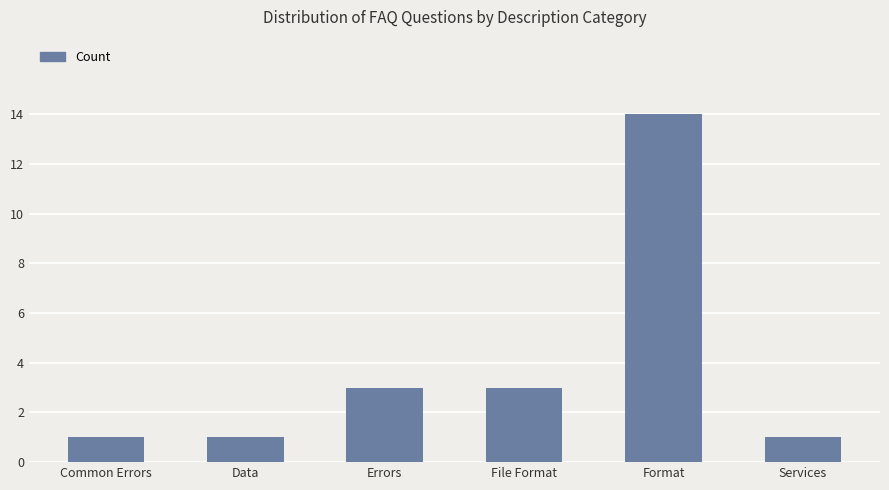

Reading right to left, transcribe all the data shown in this chart.

Services=1	Format=14	File Format=3	Errors=3	Data=1	Common Errors=1